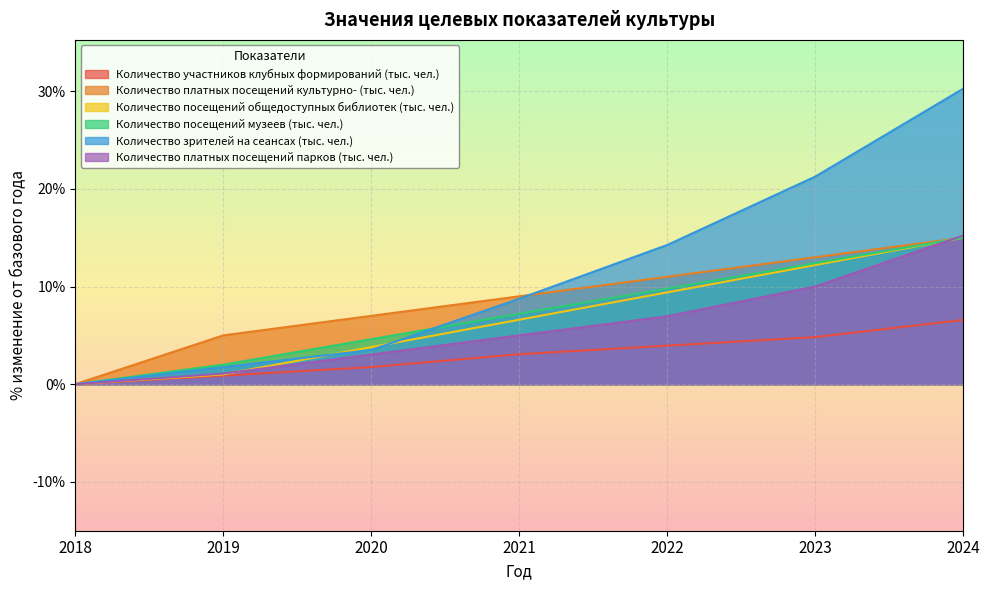

What is the difference between the second highest and second lowest values in the Количество участников клубных формирований (тыс. чел.) series?

3.9